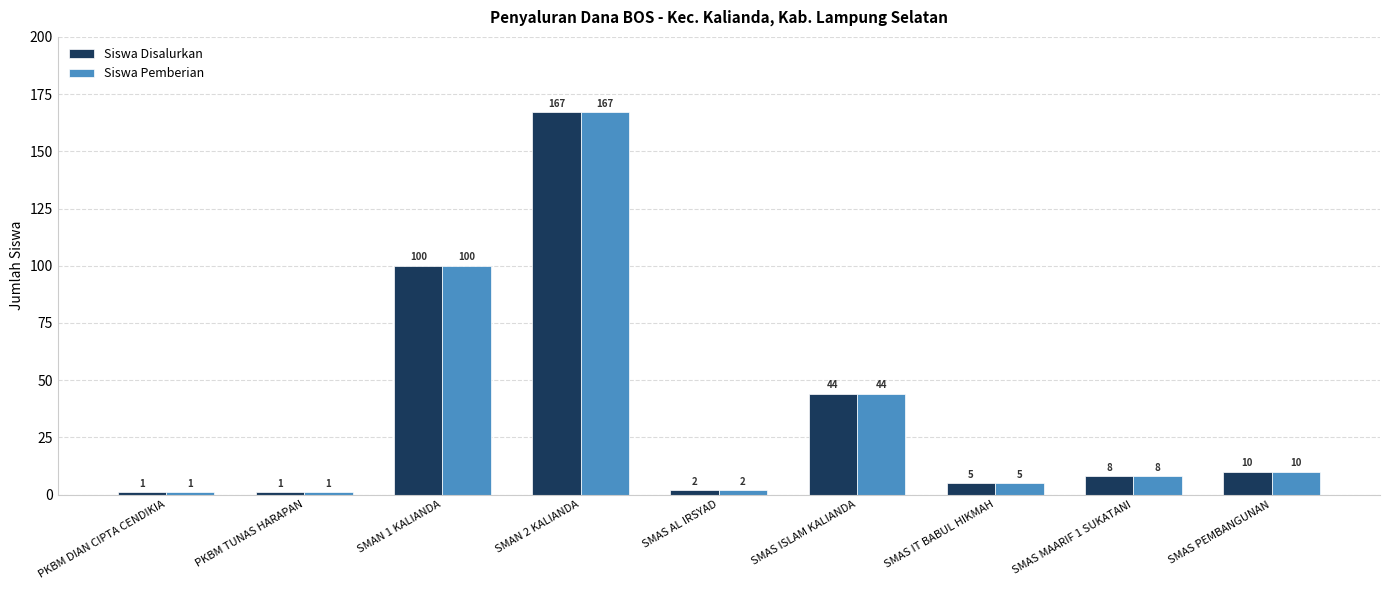

The value of Siswa Pemberian at SMAS ISLAM KALIANDA is 16. True or false?

False